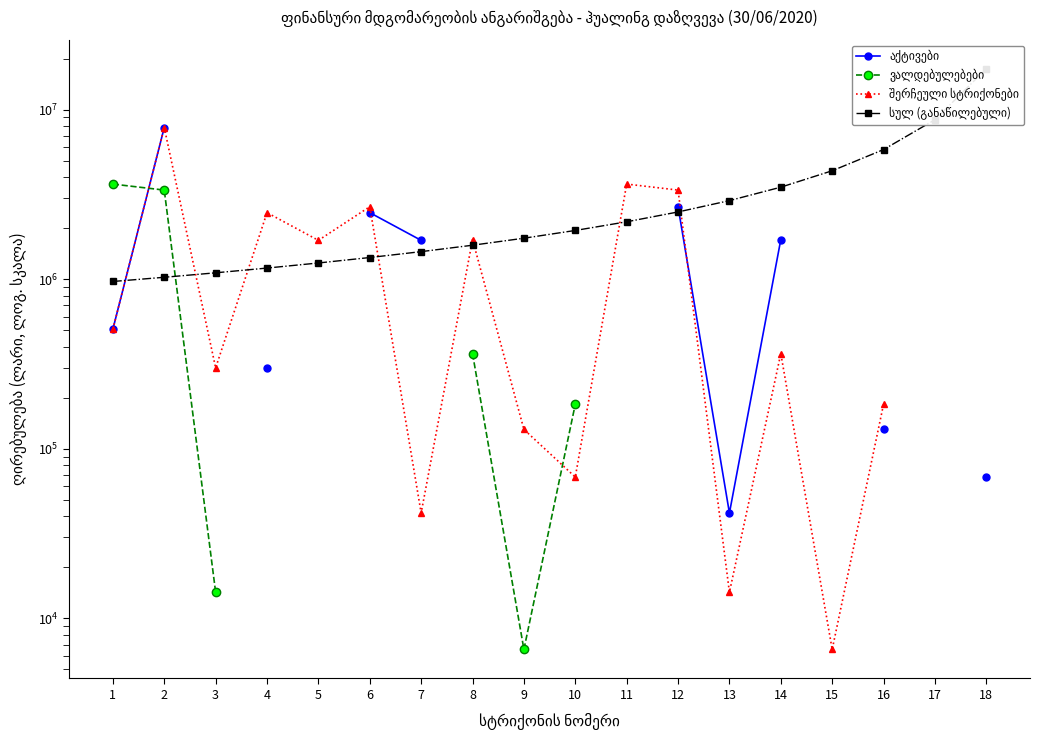

The value of სულ (განაწილებული) at 17 is 13597389.0. True or false?

False